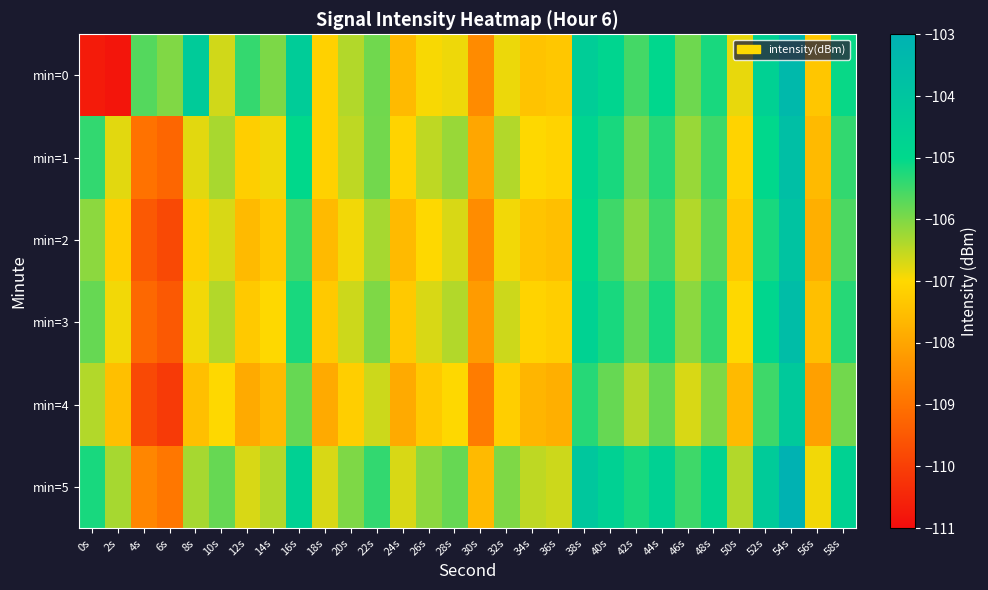

Reading left to right, extract all data points from this chart.

min=0: 0s=-110.7	2s=-110.8	4s=-105.7	6s=-106.0	8s=-104.3	10s=-106.6	12s=-105.4	14s=-106.0	16s=-104.4	18s=-107.1	20s=-106.4	22s=-105.9	24s=-107.6	26s=-106.9	28s=-106.9	30s=-108.5	32s=-106.8	34s=-107.4	36s=-107.3	38s=-104.4	40s=-104.8	42s=-105.5	44s=-104.9	46s=-105.9	48s=-105.2	50s=-106.8	52s=-104.6	54s=-103.4	56s=-107.3	58s=-105.1
min=1: 0s=-105.4	2s=-106.8	4s=-109.0	6s=-109.2	8s=-106.8	10s=-106.3	12s=-107.2	14s=-106.9	16s=-105.0	18s=-107.2	20s=-106.5	22s=-105.9	24s=-107.1	26s=-106.5	28s=-106.2	30s=-108.0	32s=-106.4	34s=-107.0	36s=-107.1	38s=-104.8	40s=-105.2	42s=-105.9	44s=-105.3	46s=-106.2	48s=-105.5	50s=-107.1	52s=-105.0	54s=-103.7	56s=-107.6	58s=-105.4
min=2: 0s=-106.1	2s=-107.2	4s=-109.5	6s=-109.8	8s=-107.2	10s=-106.7	12s=-107.6	14s=-107.3	16s=-105.5	18s=-107.6	20s=-106.9	22s=-106.3	24s=-107.6	26s=-107.0	28s=-106.7	30s=-108.5	32s=-106.9	34s=-107.4	36s=-107.5	38s=-105.0	40s=-105.5	42s=-106.1	44s=-105.5	46s=-106.4	48s=-105.7	50s=-107.3	52s=-105.2	54s=-103.9	56s=-107.8	58s=-105.6
min=3: 0s=-105.8	2s=-106.9	4s=-109.2	6s=-109.5	8s=-106.9	10s=-106.4	12s=-107.3	14s=-107.0	16s=-105.2	18s=-107.3	20s=-106.6	22s=-106.0	24s=-107.3	26s=-106.7	28s=-106.4	30s=-108.2	32s=-106.6	34s=-107.1	36s=-107.2	38s=-104.7	40s=-105.2	42s=-105.8	44s=-105.2	46s=-106.1	48s=-105.4	50s=-107.0	52s=-104.9	54s=-103.6	56s=-107.5	58s=-105.3
min=4: 0s=-106.4	2s=-107.5	4s=-109.8	6s=-110.1	8s=-107.5	10s=-107.0	12s=-107.9	14s=-107.6	16s=-105.8	18s=-107.9	20s=-107.2	22s=-106.6	24s=-107.9	26s=-107.3	28s=-107.0	30s=-108.8	32s=-107.2	34s=-107.7	36s=-107.8	38s=-105.3	40s=-105.8	42s=-106.4	44s=-105.8	46s=-106.7	48s=-106.0	50s=-107.6	52s=-105.5	54s=-104.2	56s=-108.1	58s=-105.9
min=5: 0s=-105.2	2s=-106.3	4s=-108.6	6s=-108.9	8s=-106.3	10s=-105.8	12s=-106.7	14s=-106.4	16s=-104.6	18s=-106.7	20s=-106.0	22s=-105.4	24s=-106.7	26s=-106.1	28s=-105.8	30s=-107.6	32s=-106.0	34s=-106.5	36s=-106.6	38s=-104.1	40s=-104.6	42s=-105.2	44s=-104.6	46s=-105.5	48s=-104.8	50s=-106.4	52s=-104.3	54s=-103.0	56s=-106.9	58s=-104.7